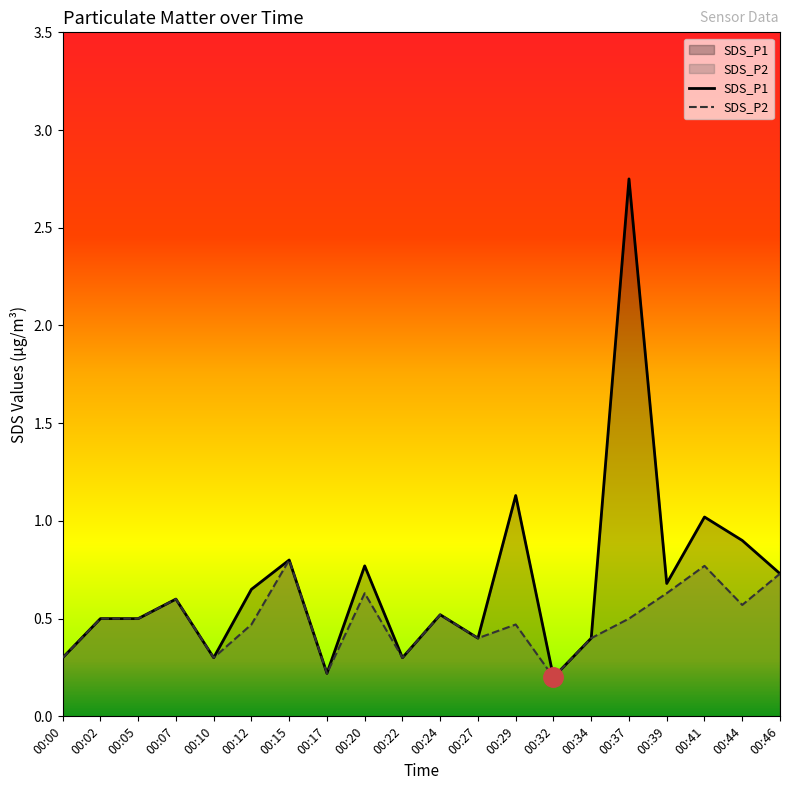

What is the total value across all series at 00:41?

1.8